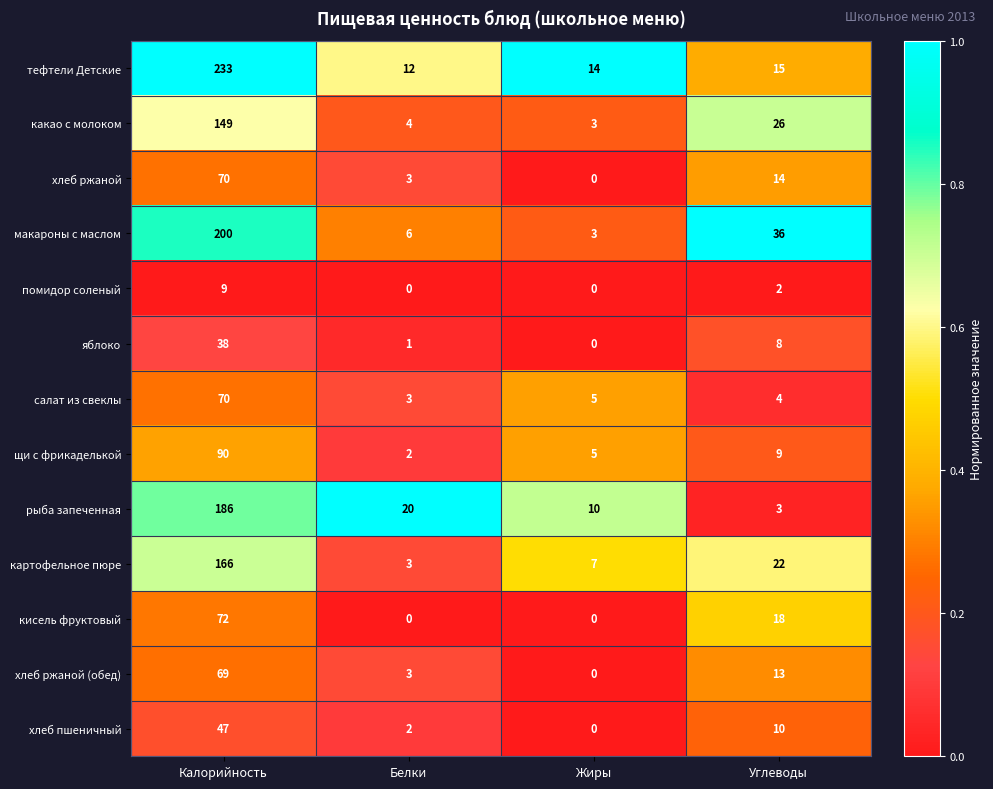

Which category has the lowest value in the хлеб ржаной (обед) series?

Жиры